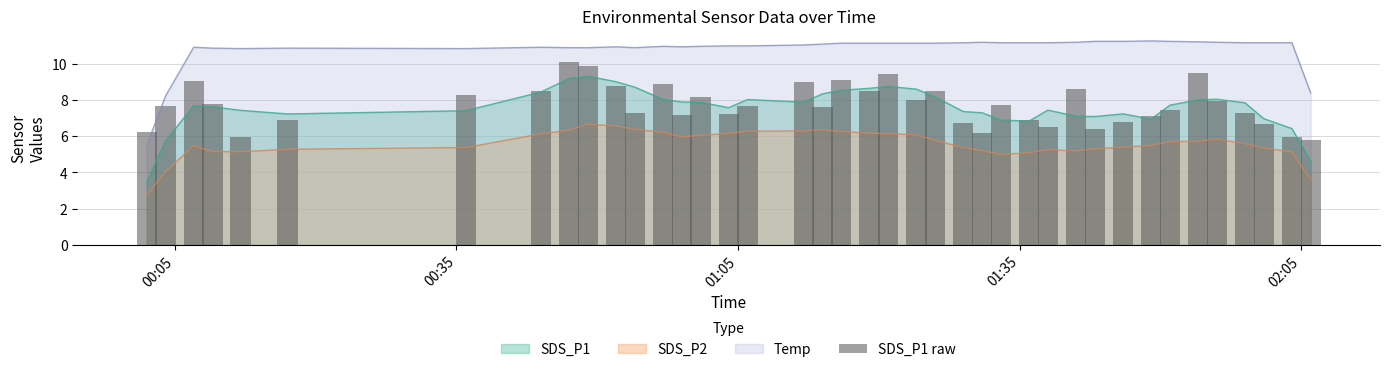

True or false: SDS_P2 and SDS_P1 intersect in this chart.

False